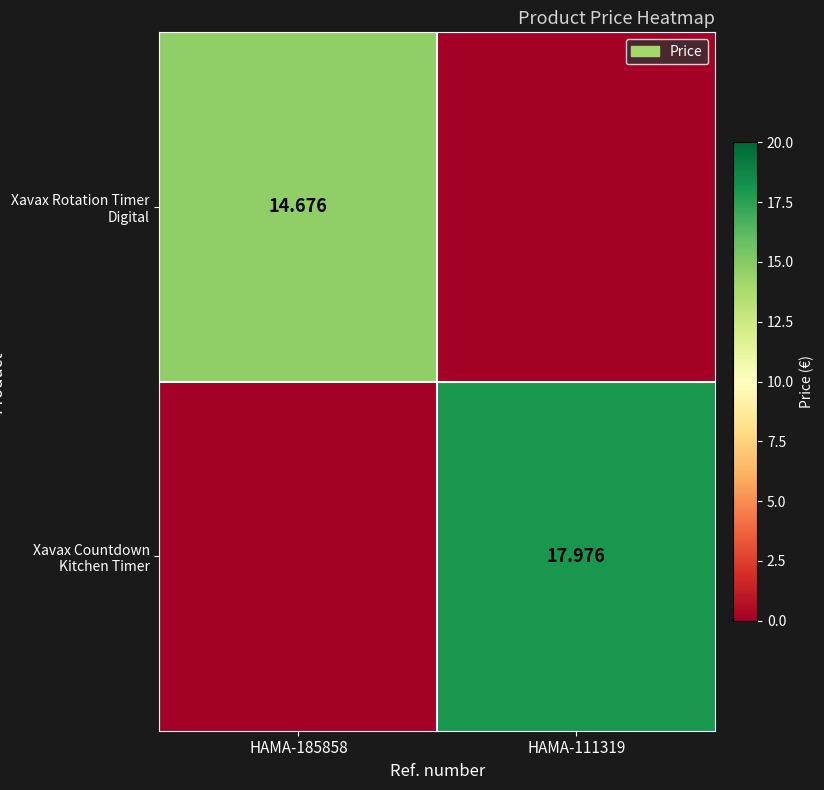

True or false: Xavax Rotation Timer Digital has a value of 7.8 at HAMA-185858.

False